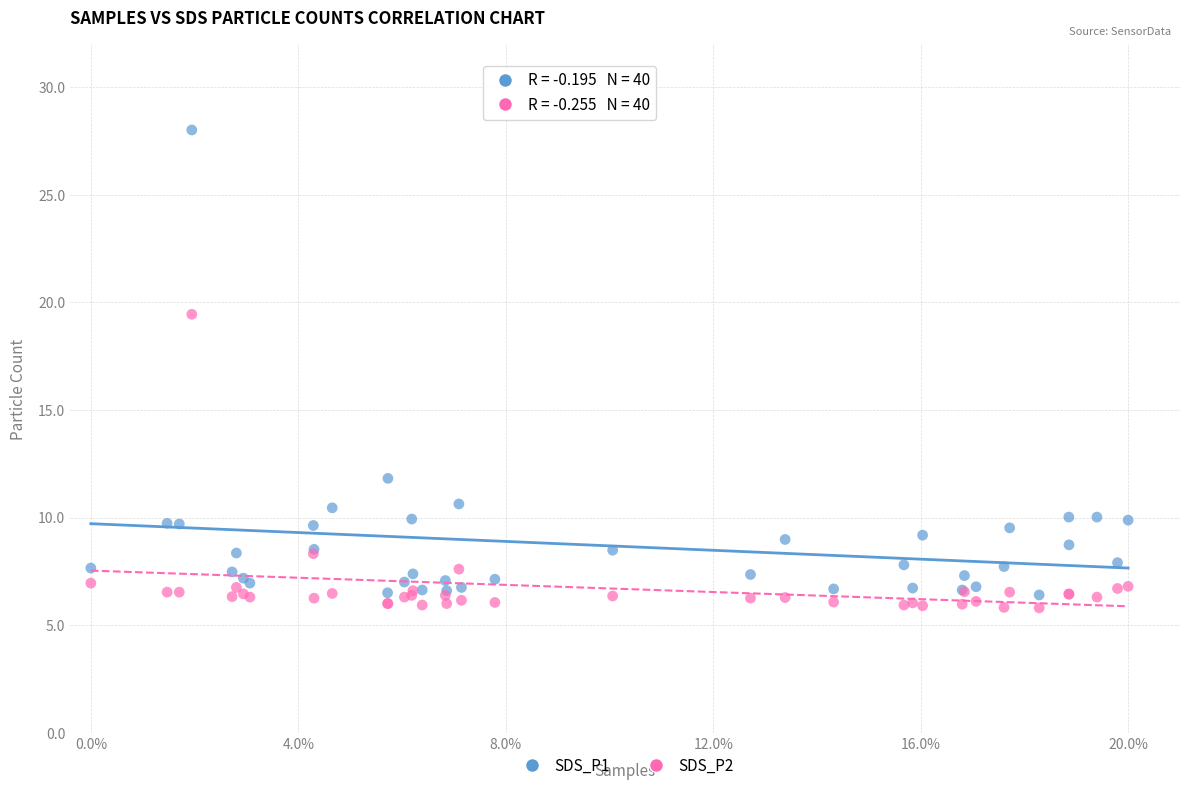

What is the X range (max minus min) for the scatter plot?

1.0